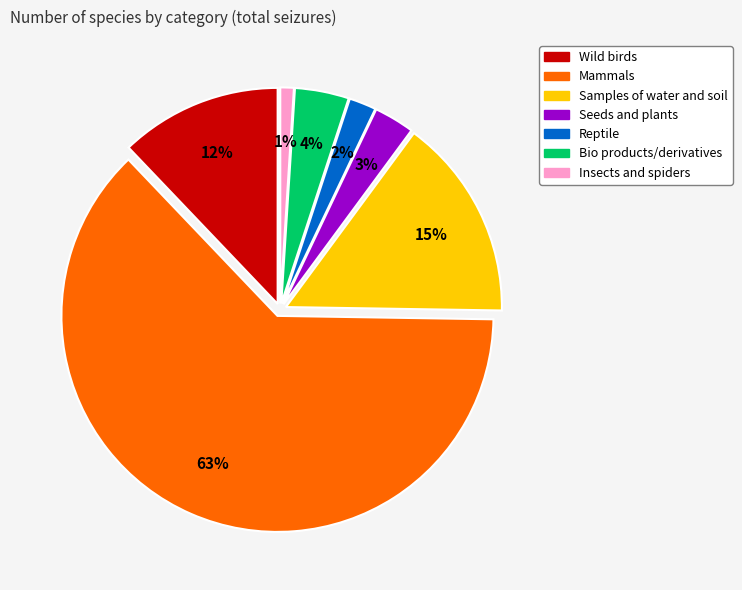

To the nearest percent, what is the average slice percentage?

14%